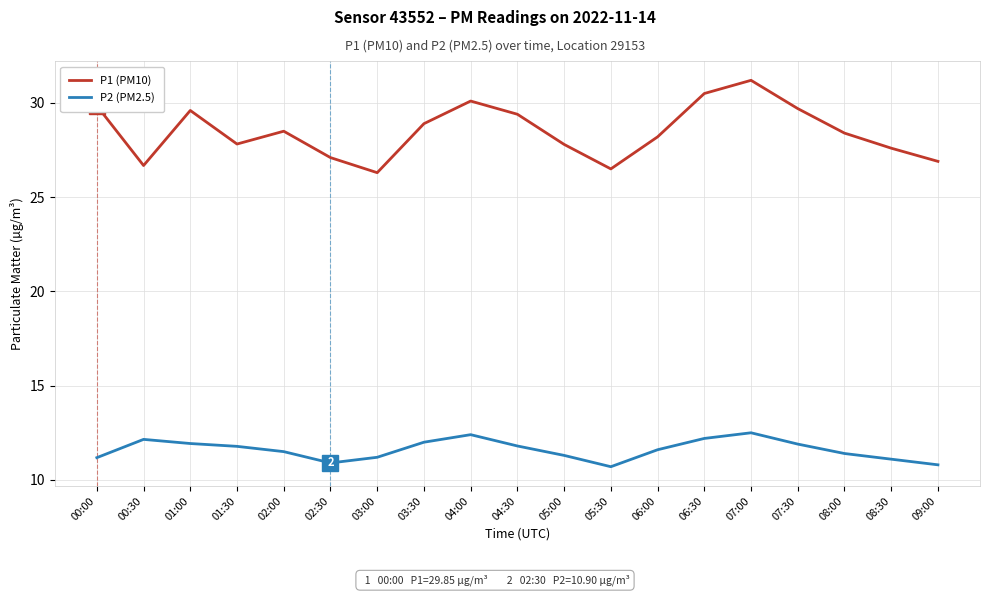

True or false: P2 (PM2.5) and P1 (PM10) cross at least once.

False